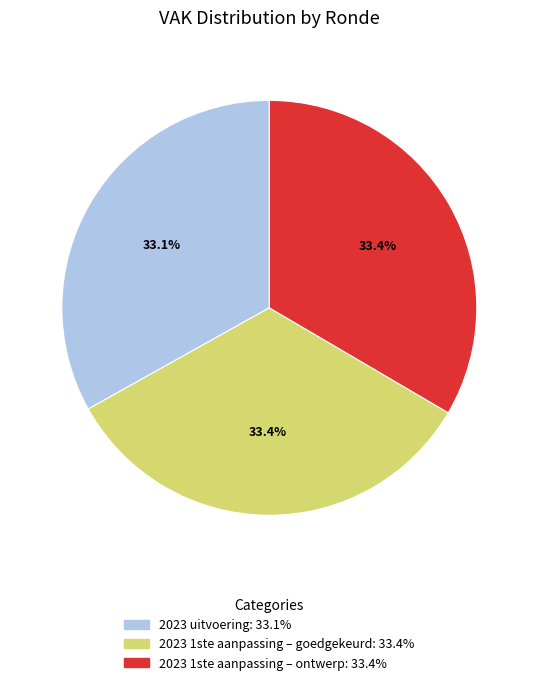

Is there any slice that represents more than half of the pie?

No